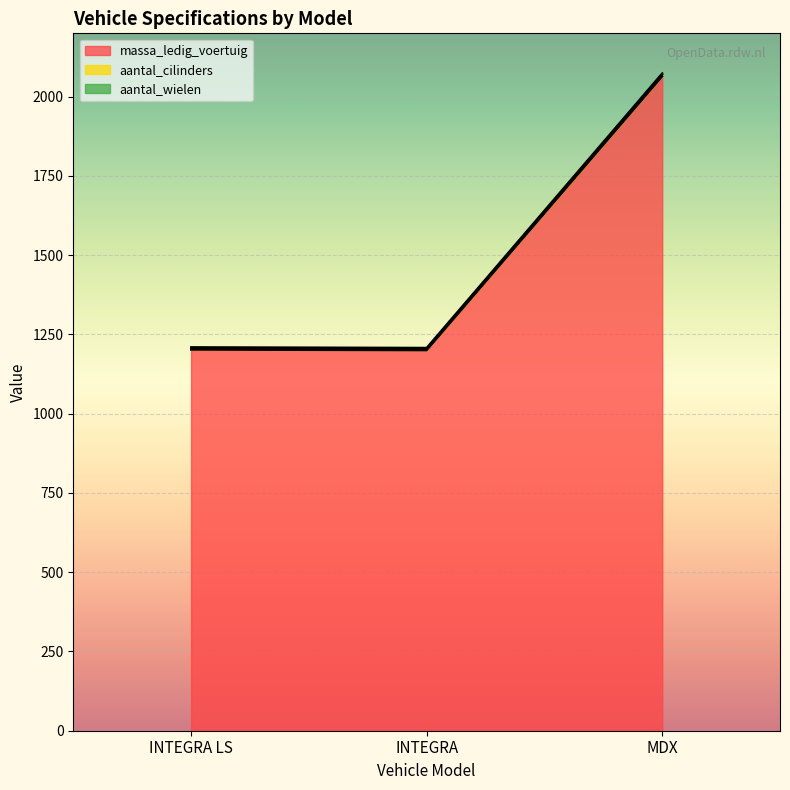

The value of massa_ledig_voertuig at INTEGRA LS is 2039. True or false?

False